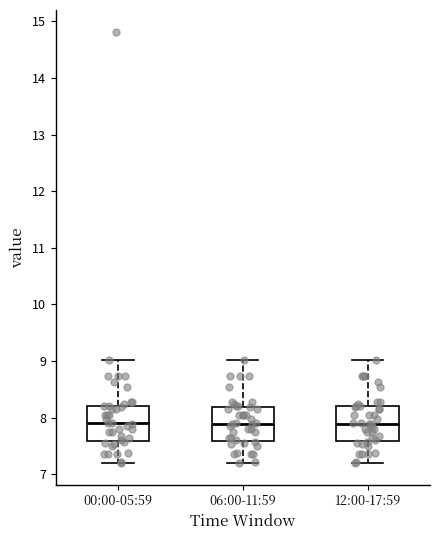

Reading left to right, transcribe this box plot: for each box, give where its median line is, the range the box spans, and where its two whiskers end, as read against the y-axis. The values are not printed on the chart, so give them approximately, as read against the axis.

00:00-05:59: median 7.9, box 7.6 to 8.2, whiskers 7.2 to 9.0
06:00-11:59: median 7.9, box 7.6 to 8.2, whiskers 7.2 to 9.0
12:00-17:59: median 7.9, box 7.6 to 8.2, whiskers 7.2 to 9.0